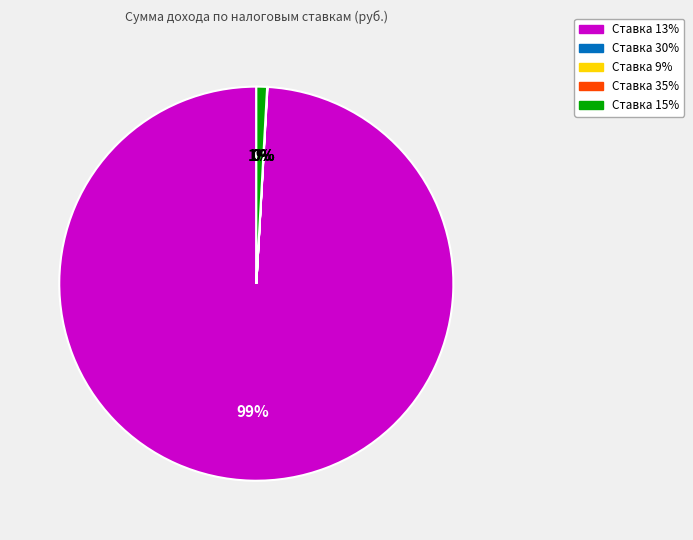

Does any single category account for the majority?

Yes